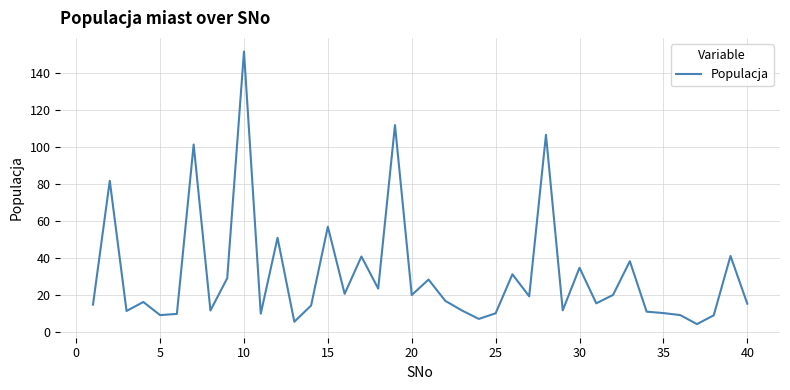

What is the difference between the maximum and minimum values?

147.6